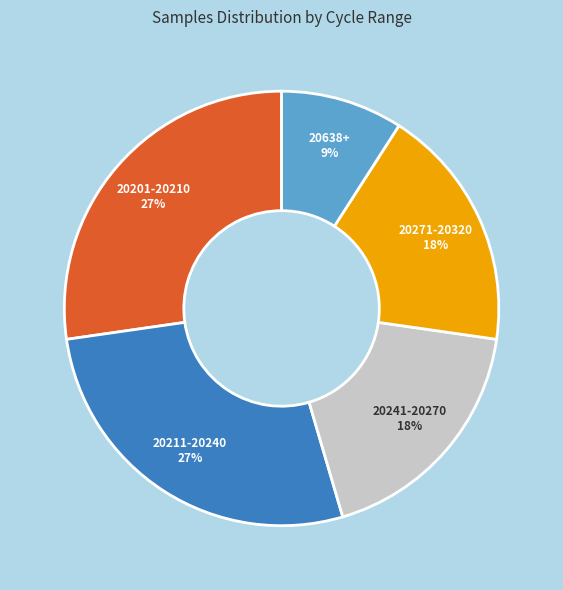

To the nearest percent, what is the difference between the largest and smallest slice percentages?

18%